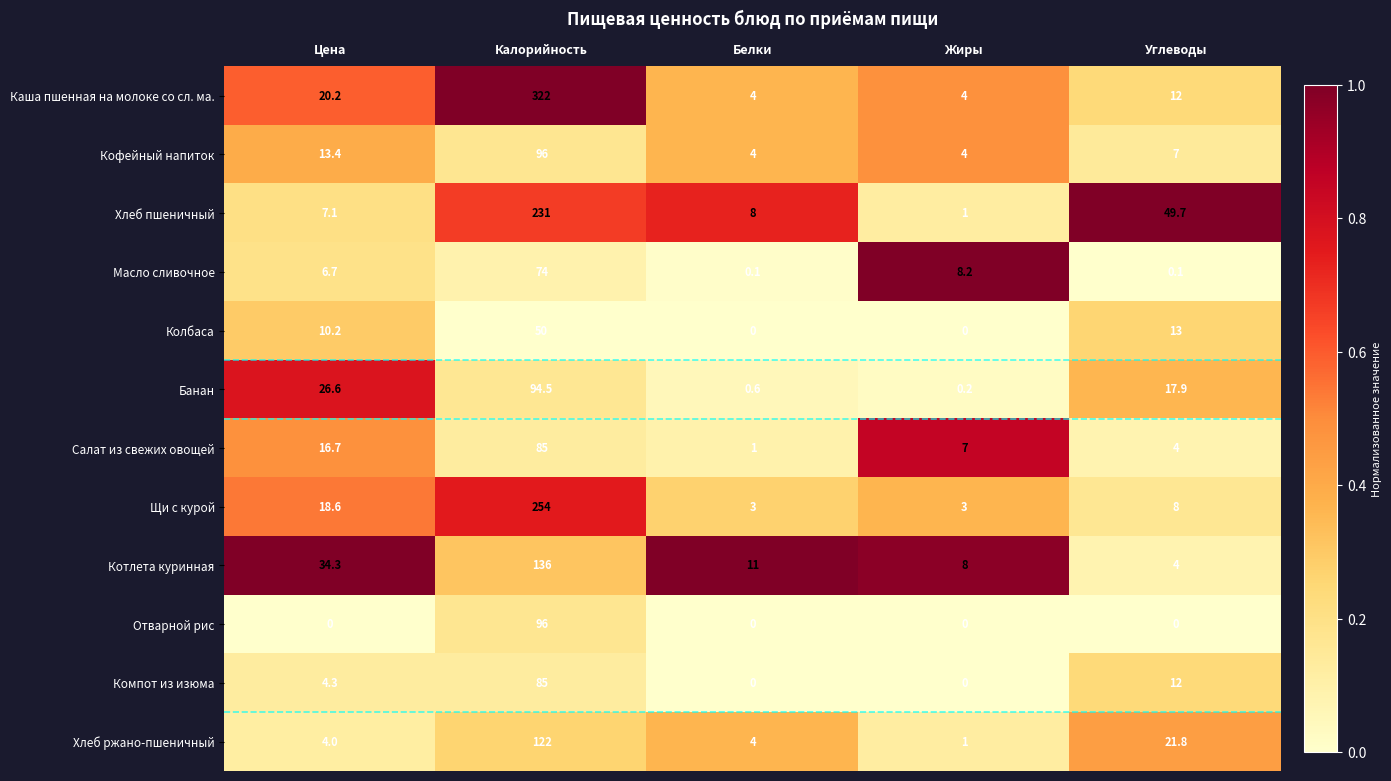

At which label does Котлета куринная reach its peak?

Калорийность